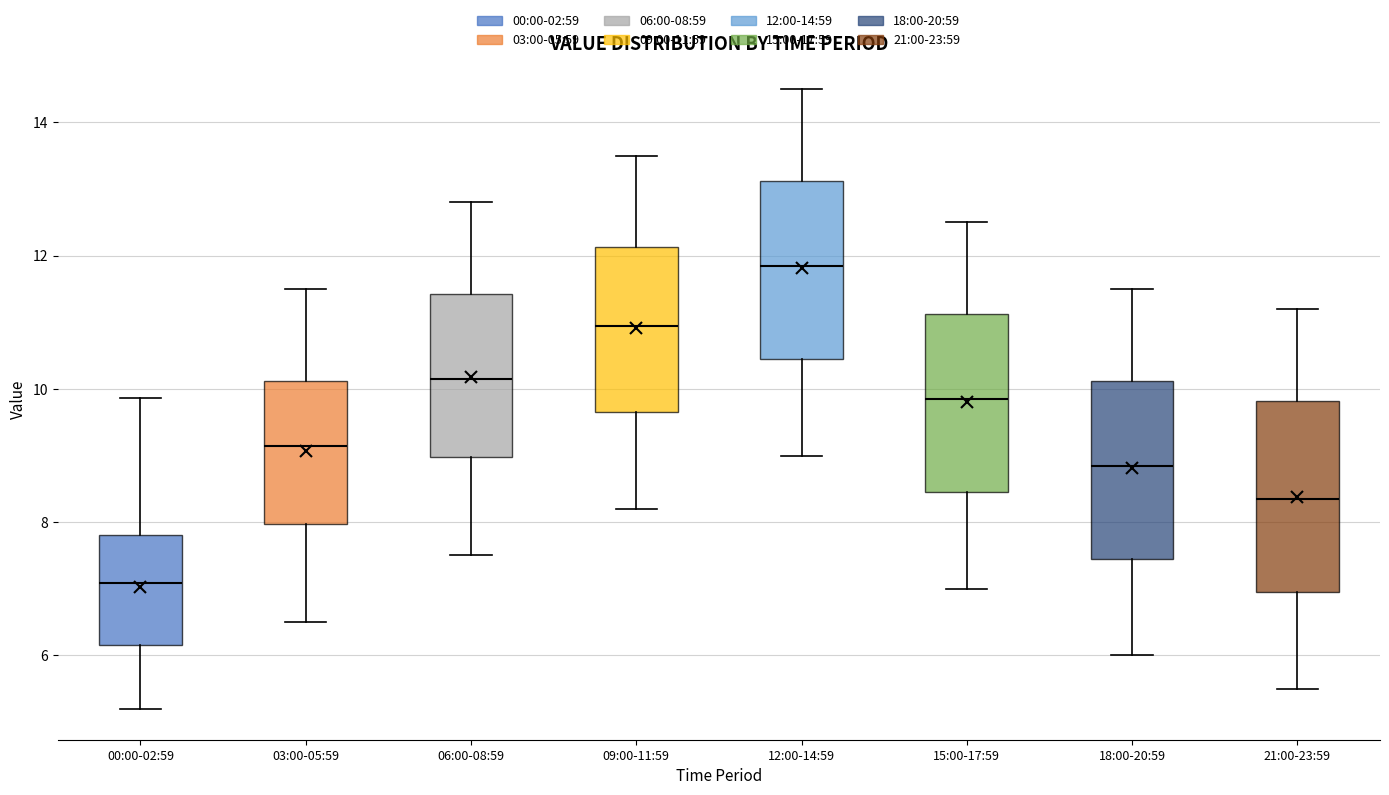

Reading left to right, read every box against the y-axis: the position of its median line, the range the box covers, and the ends of its whiskers. The values are not printed on the chart, so give them approximately, as read against the axis.

00:00-02:59: median 7.0, box 6.2 to 7.8, whiskers 5.2 to 9.8
03:00-05:59: median 9.2, box 8.0 to 10.2, whiskers 6.6 to 11.6
06:00-08:59: median 10.2, box 9.0 to 11.4, whiskers 7.6 to 12.8
09:00-11:59: median 11.0, box 9.6 to 12.2, whiskers 8.2 to 13.6
12:00-14:59: median 11.8, box 10.4 to 13.2, whiskers 9.0 to 14.6
15:00-17:59: median 9.8, box 8.4 to 11.2, whiskers 7.0 to 12.6
18:00-20:59: median 8.8, box 7.4 to 10.2, whiskers 6.0 to 11.6
21:00-23:59: median 8.4, box 7.0 to 9.8, whiskers 5.6 to 11.2